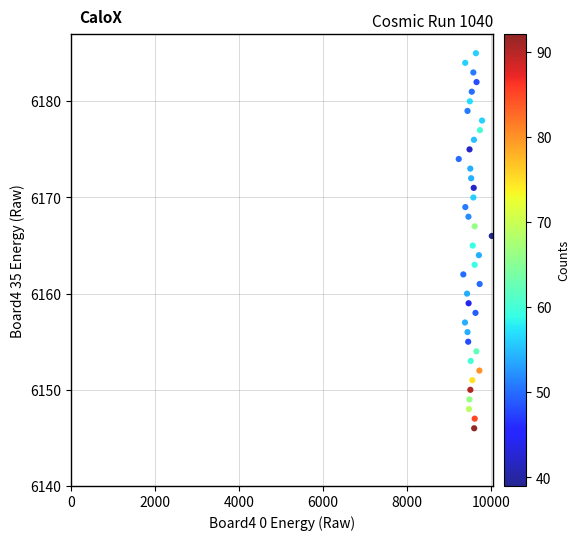

What is the range of X values (max minus min)?

788